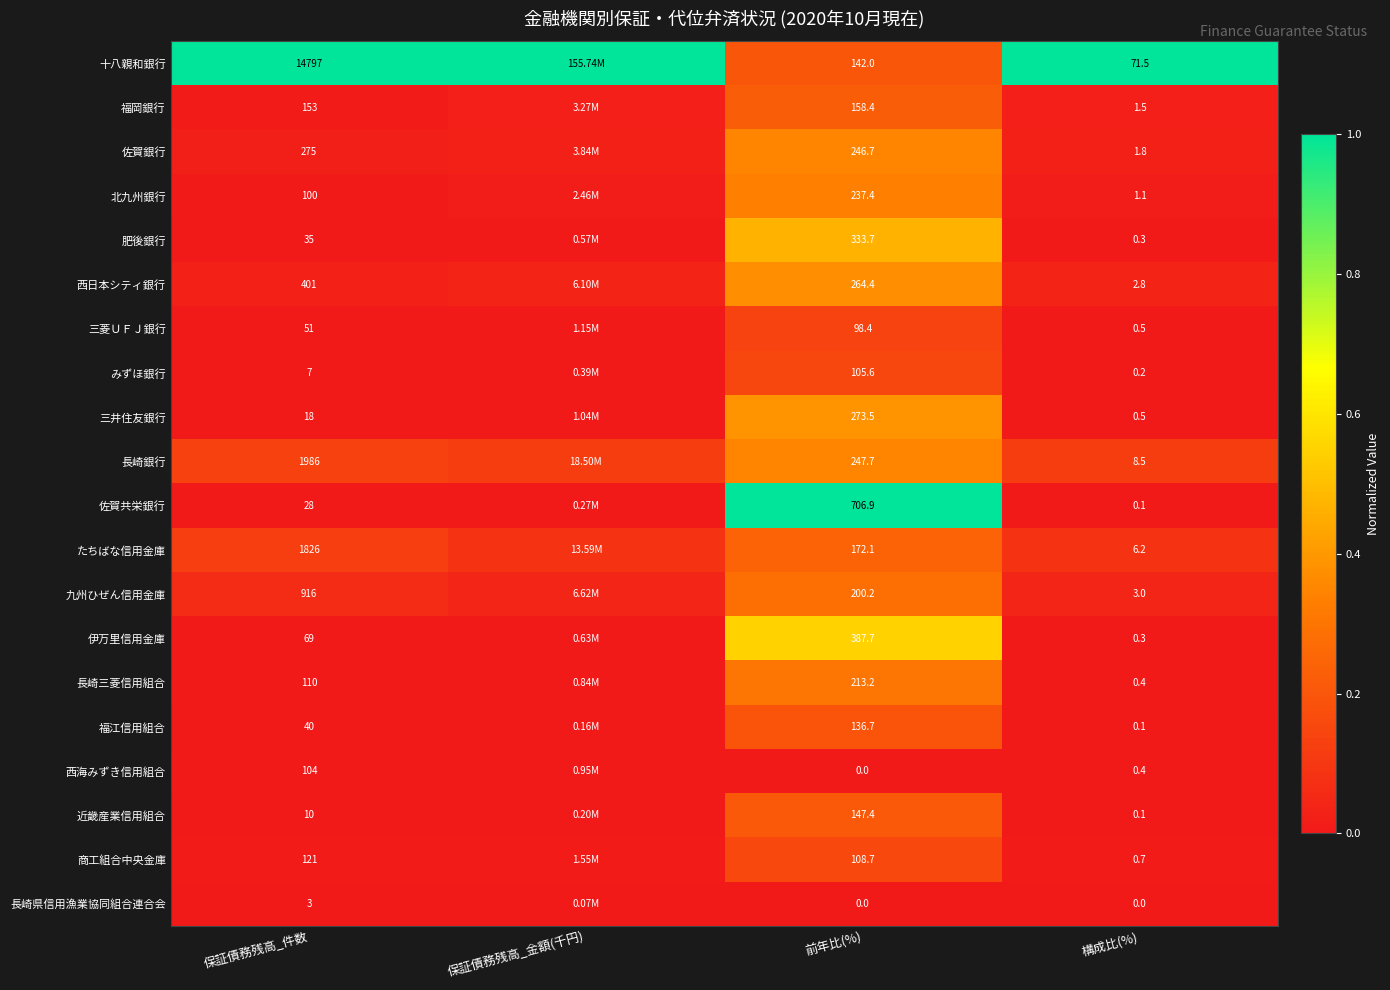

How many series are shown in this chart?

20